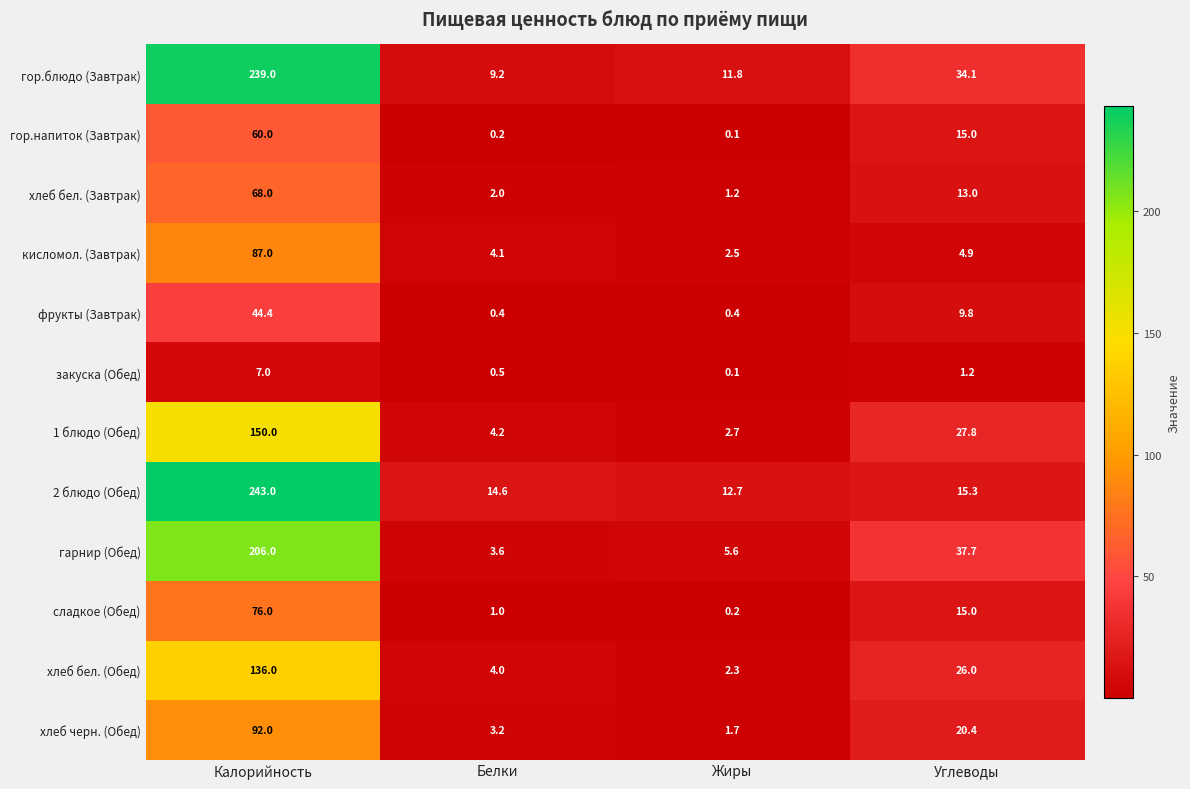

What is the approximate value of кисломол. (Завтрак) at Углеводы?

4.9